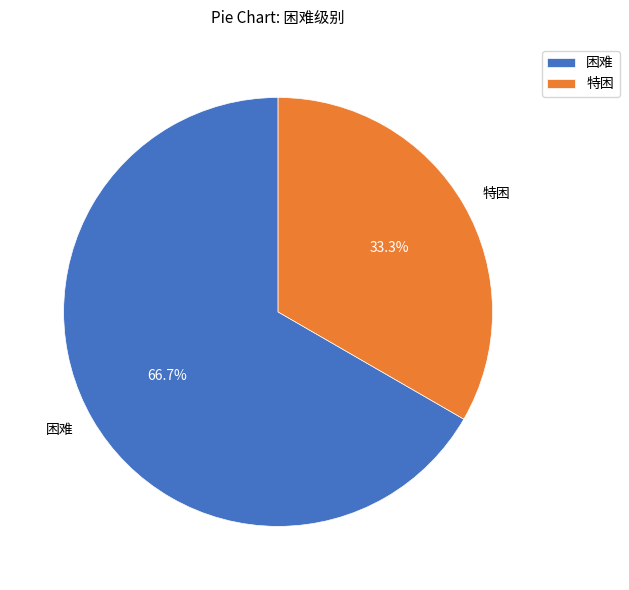

True or false: 特困 accounts for 25% of the total.

False